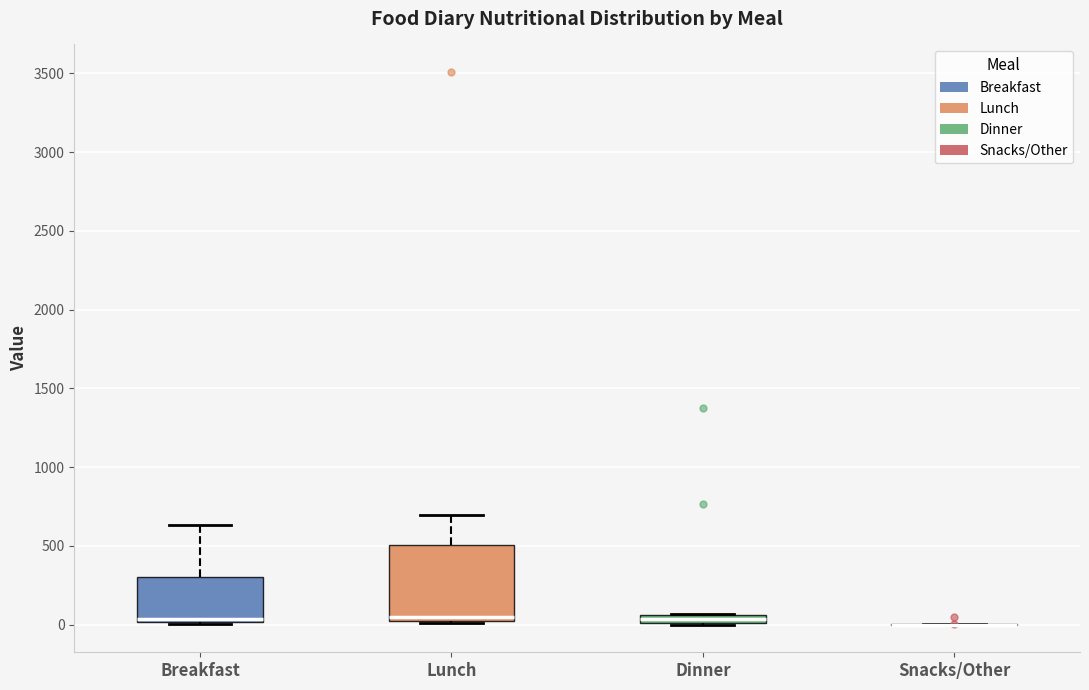

Where does the median line of the box for Breakfast sit on the y-axis? The values are not printed on the chart, so give them approximately, as read against the axis.

50